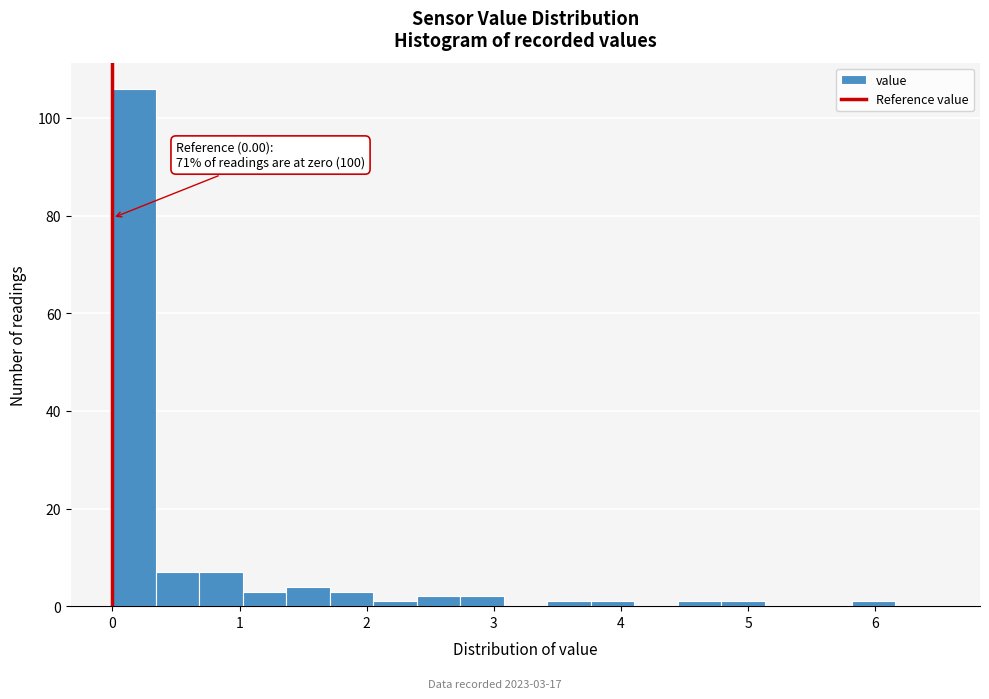

Read against the x-axis, roughly where is the centre of the tallest bar?

0.2